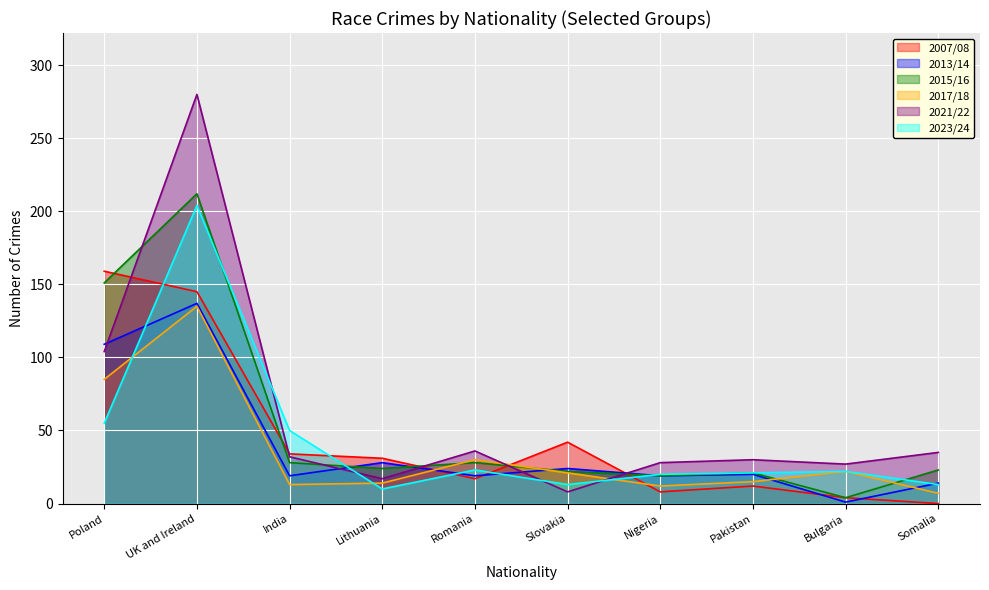

Rank the categories by 2007/08 value from lowest to highest.

Somalia, Bulgaria, Nigeria, Pakistan, Romania, Lithuania, India, Slovakia, UK and Ireland, Poland